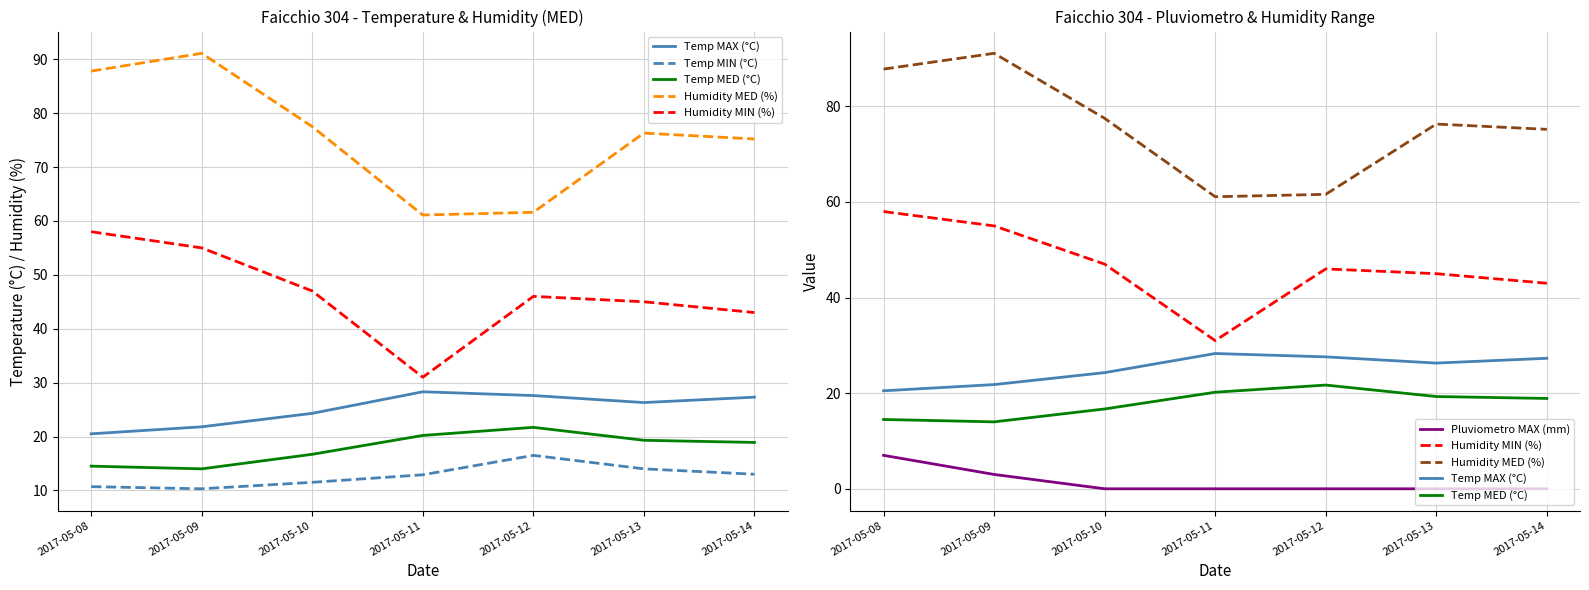

Where does the Temp MIN (°C) series first go above 12?

2017-05-11